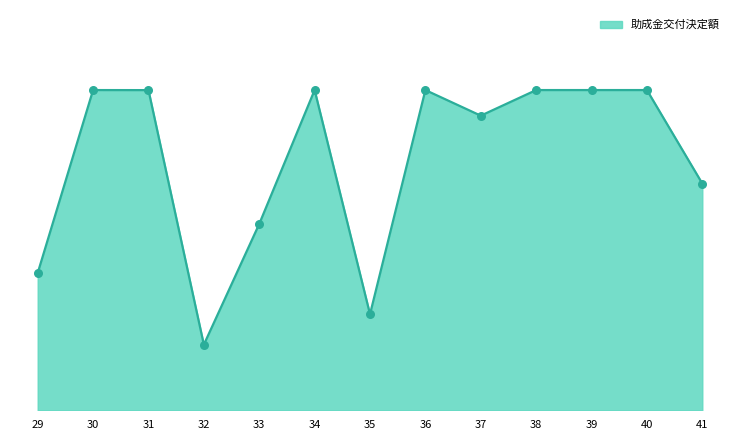

What is the ratio of the value at 35 to the value at 32?

1.5